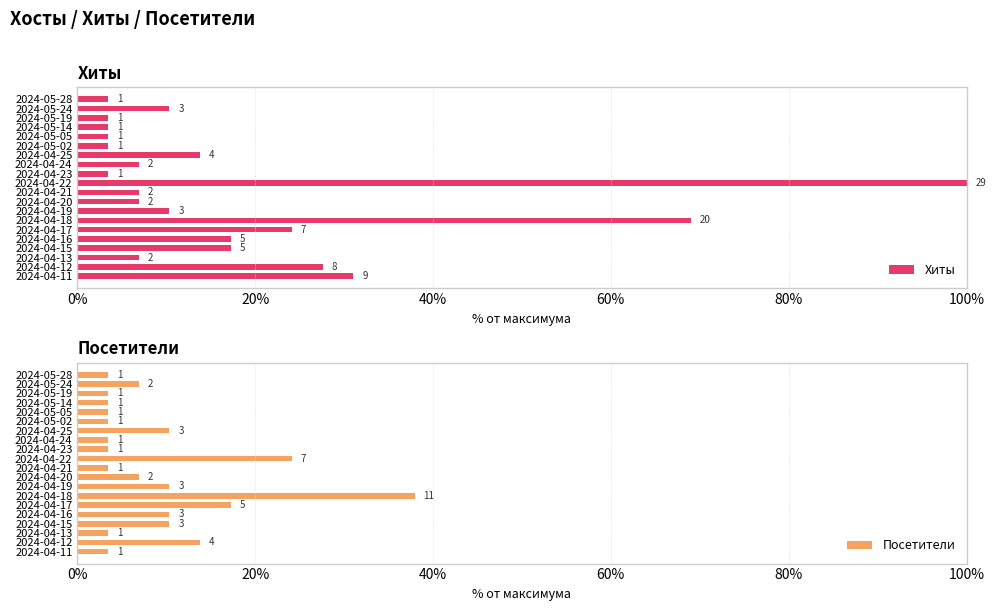

Which series has the largest range (max minus min)?

Хиты